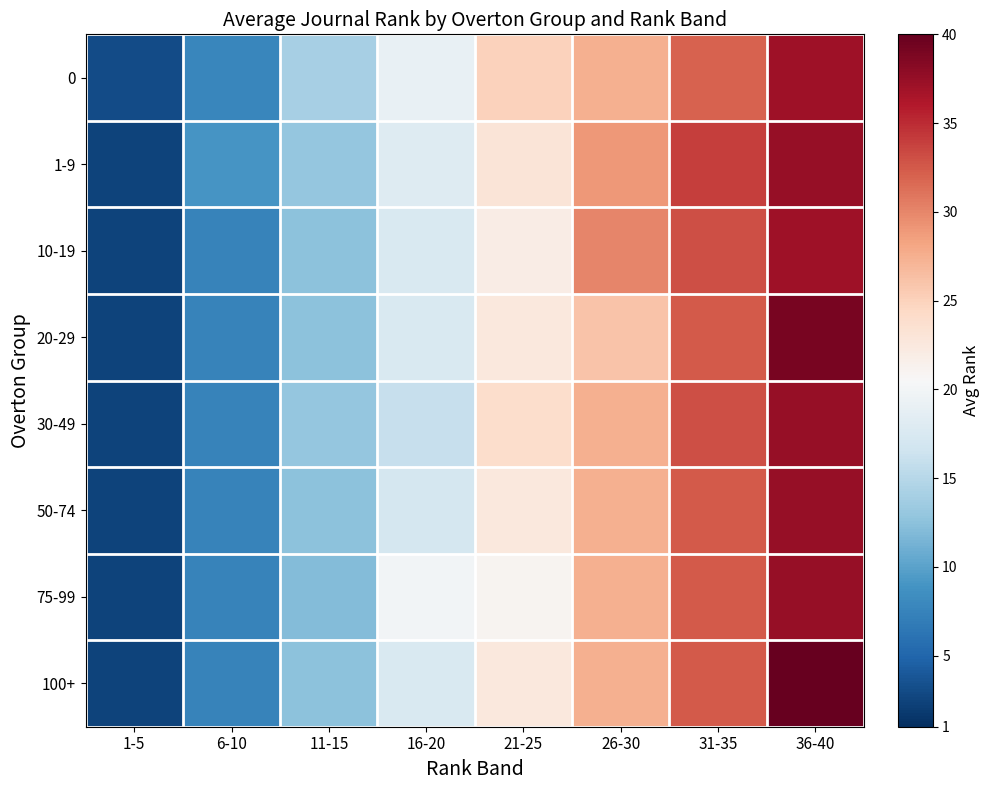

What is the total value across all series at 31-35?

262.0